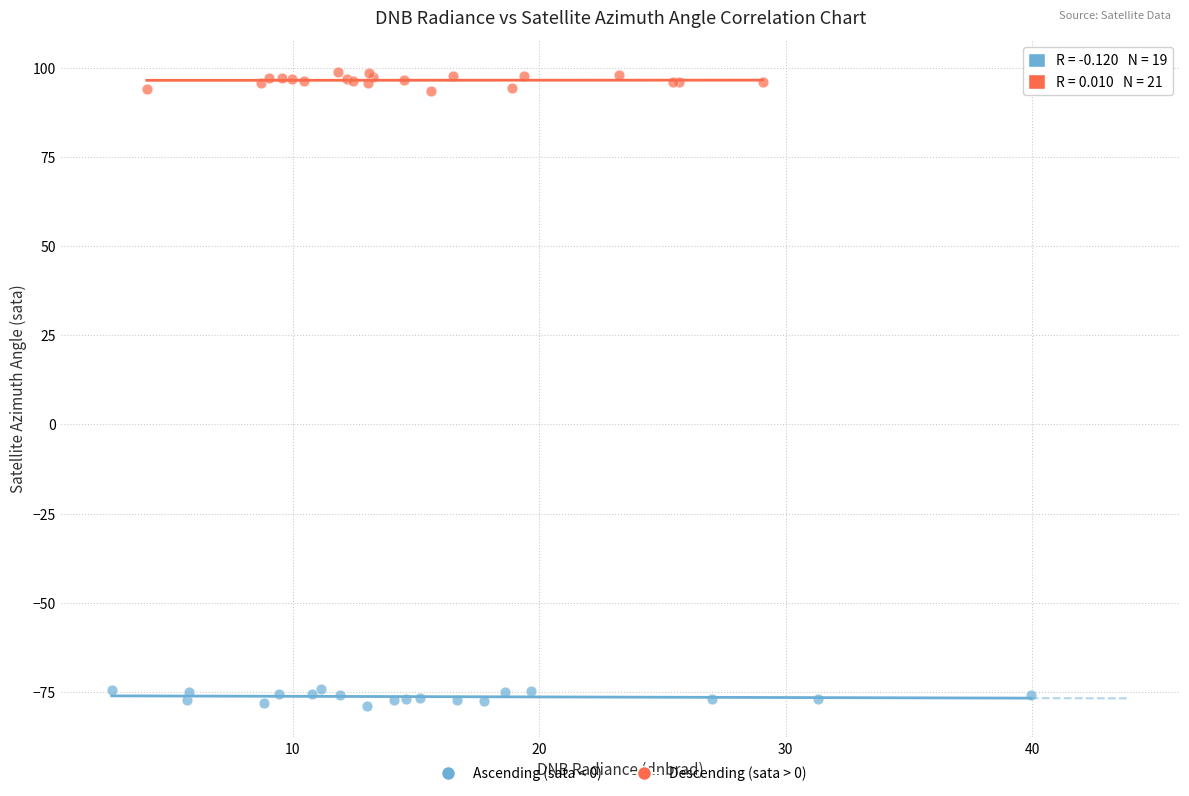

Which series reaches the minimum Y coordinate?

Ascending (sata < 0)